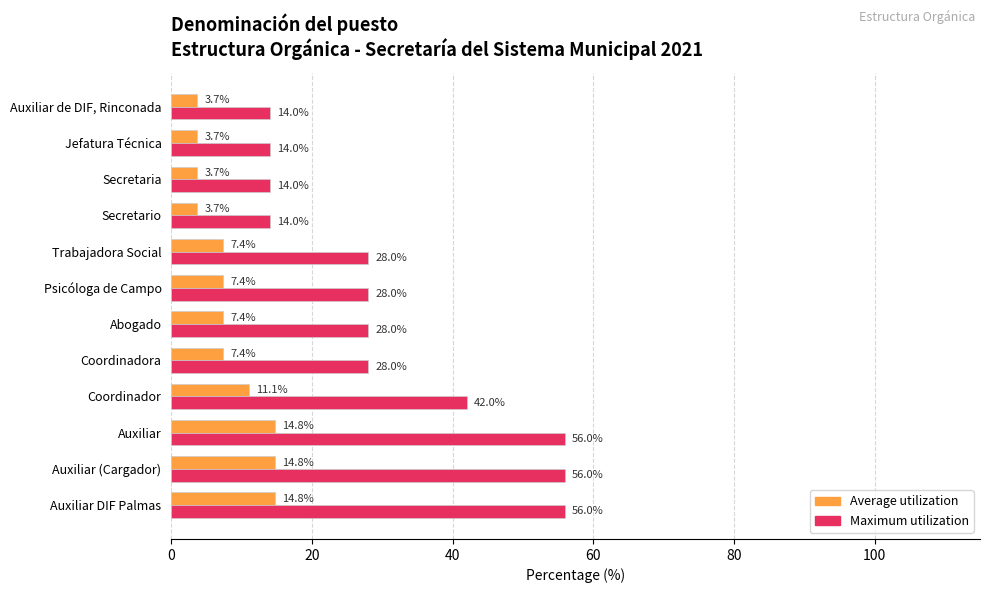

Which series has the largest range (max minus min)?

Maximum utilization